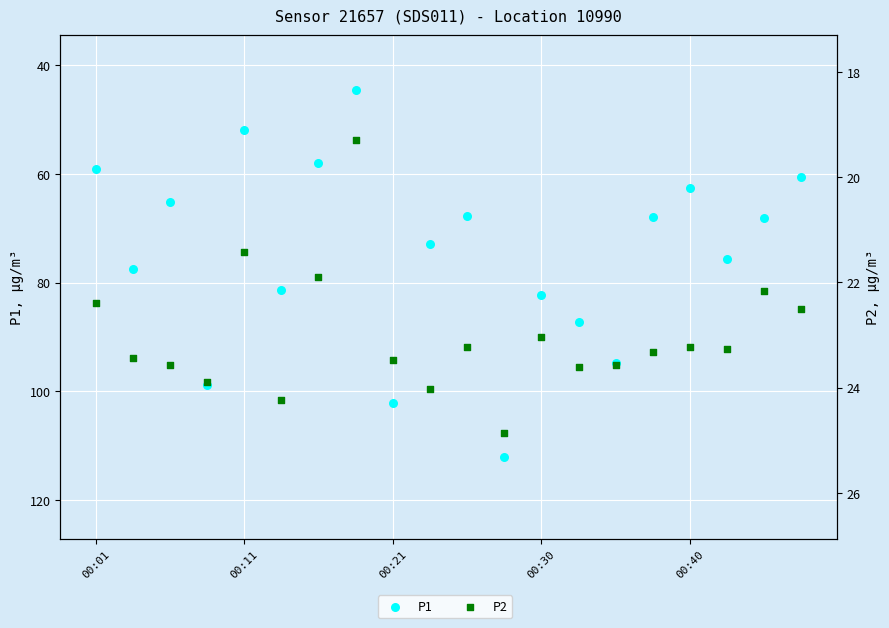

Is the value of P1 at 00:40 greater than the value of P2 at 18?

Yes